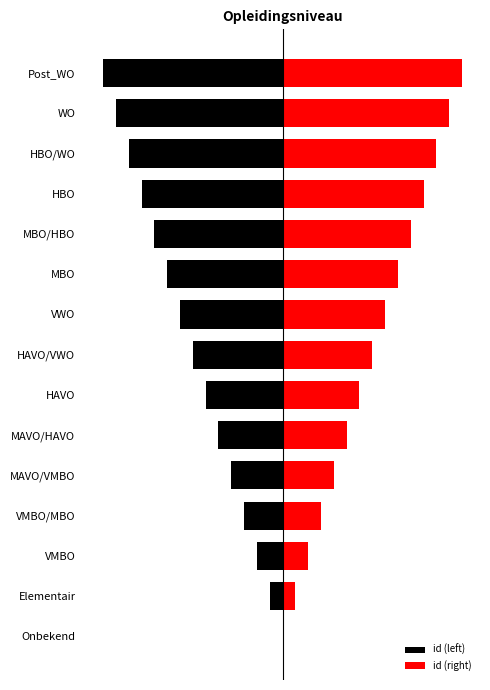

What are all the series names shown in the legend?

id (left), id (right)